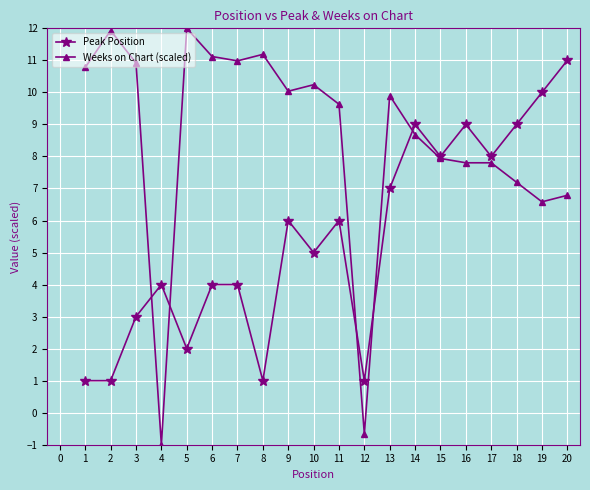

Rank the series by their average value, from lowest to highest.

Peak Position, Weeks on Chart (scaled)